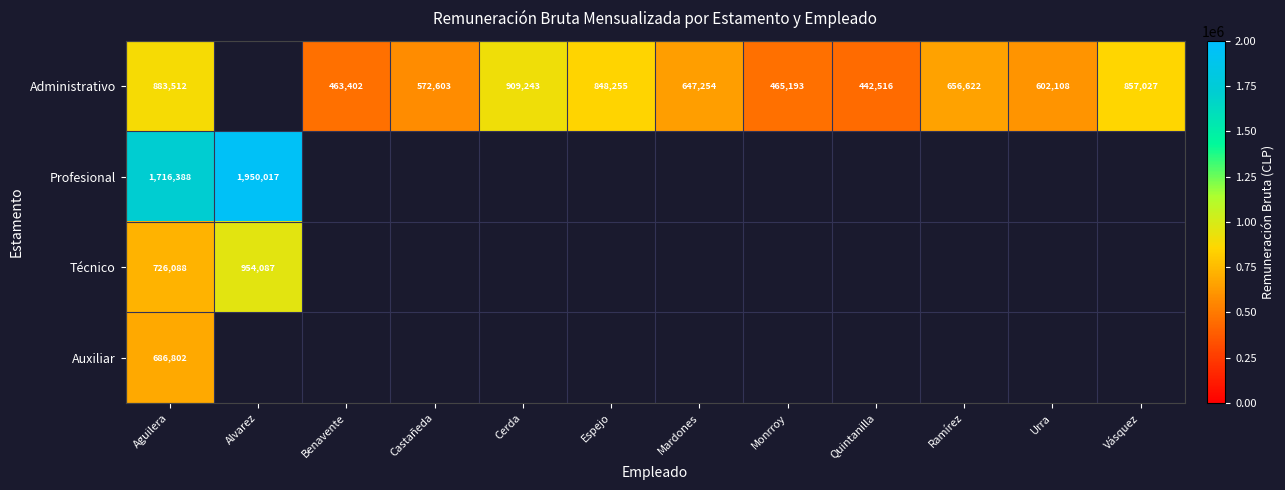

What is the difference between the Administrativo values at Espejo and Quintanilla?

405739